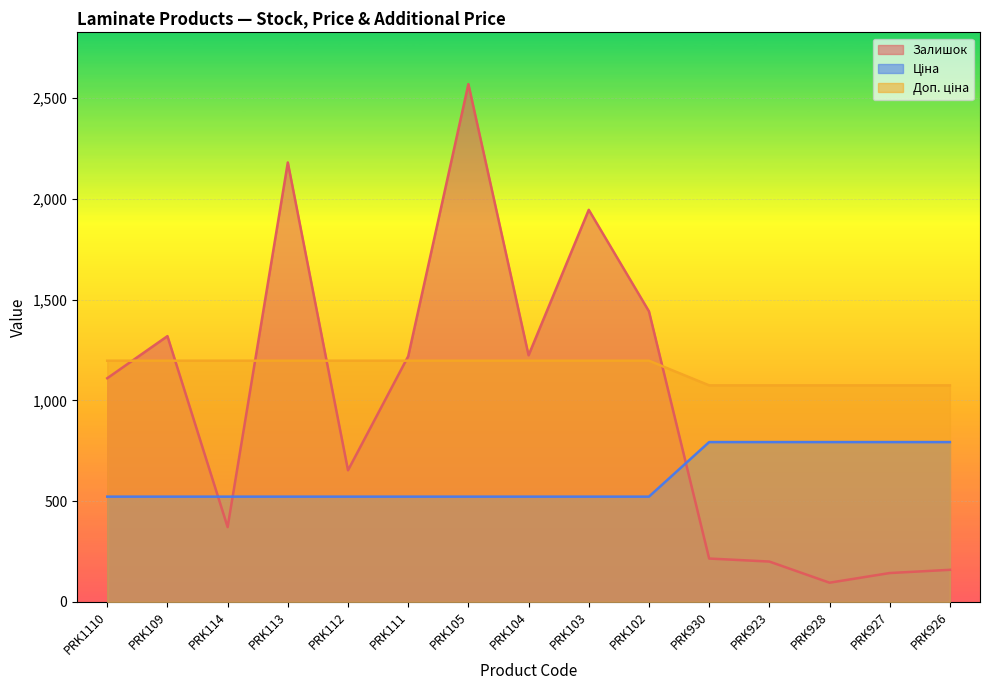

What is the sum of the Ціна values at PRK928 and PRK105?

1315.2